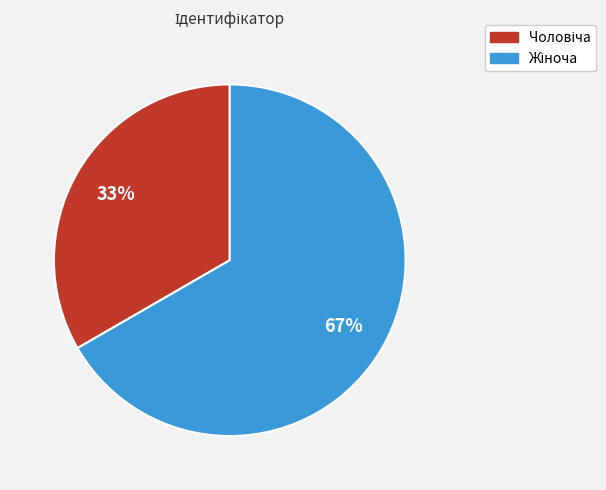

Is there any slice that represents more than half of the pie?

Yes